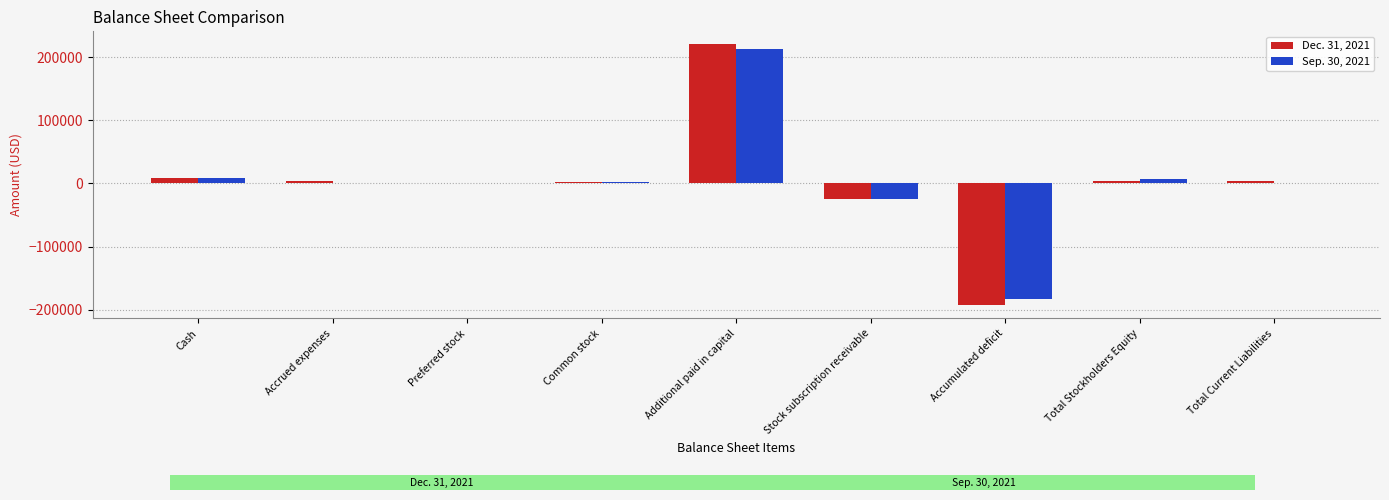

At which category is the sum across all series the highest?

Additional paid in capital